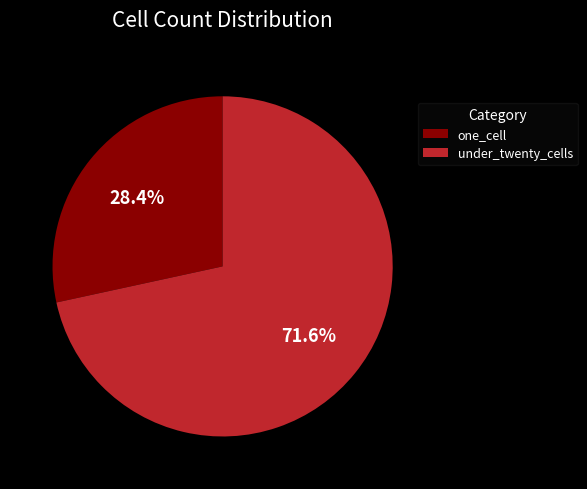

Which category has the smallest portion of the pie?

one_cell